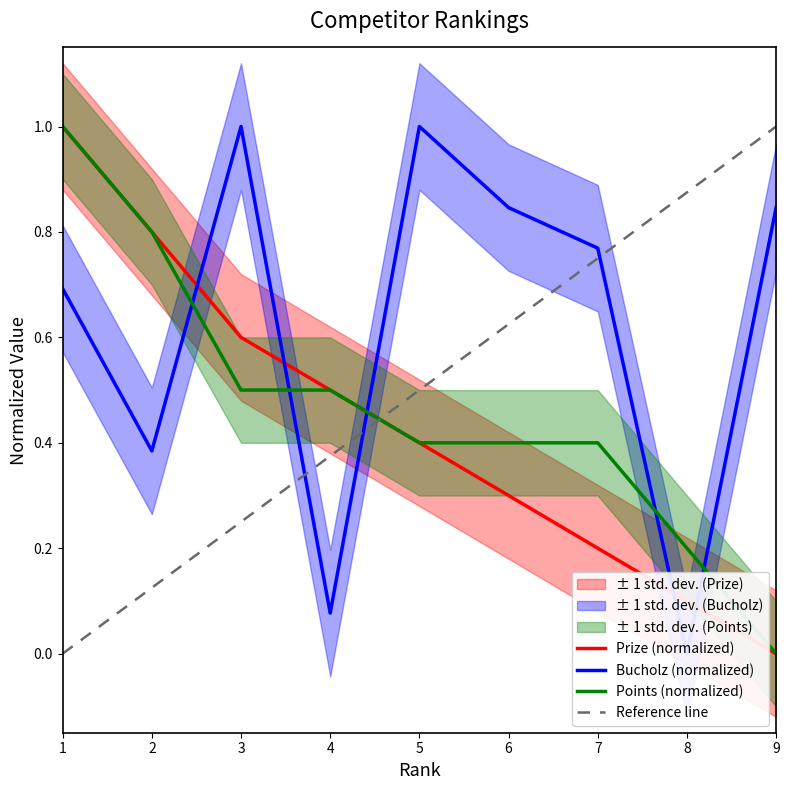

Which has a higher value, 8 or 4?

4